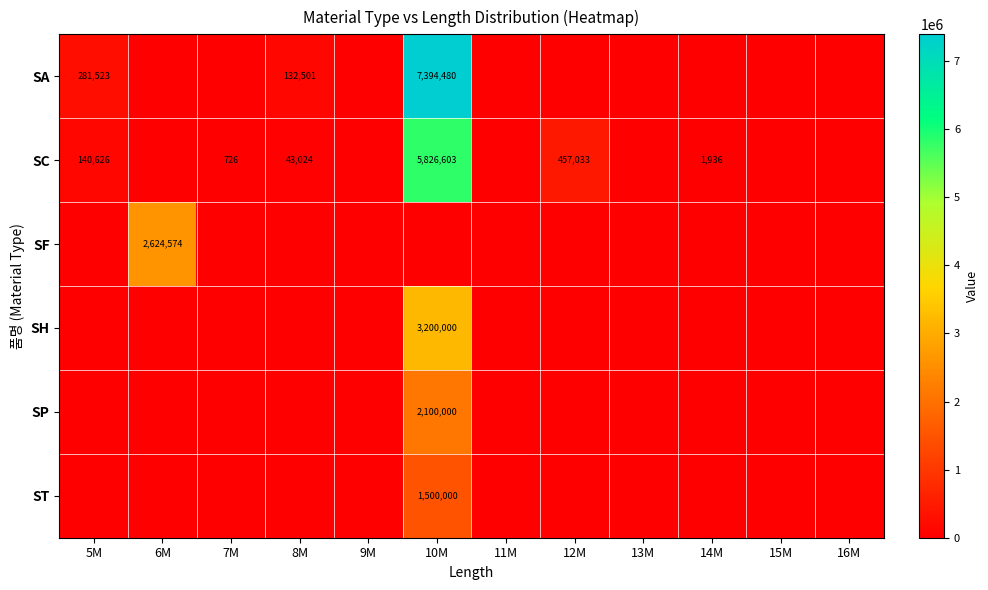

What is the maximum value shown in the chart?

7394480